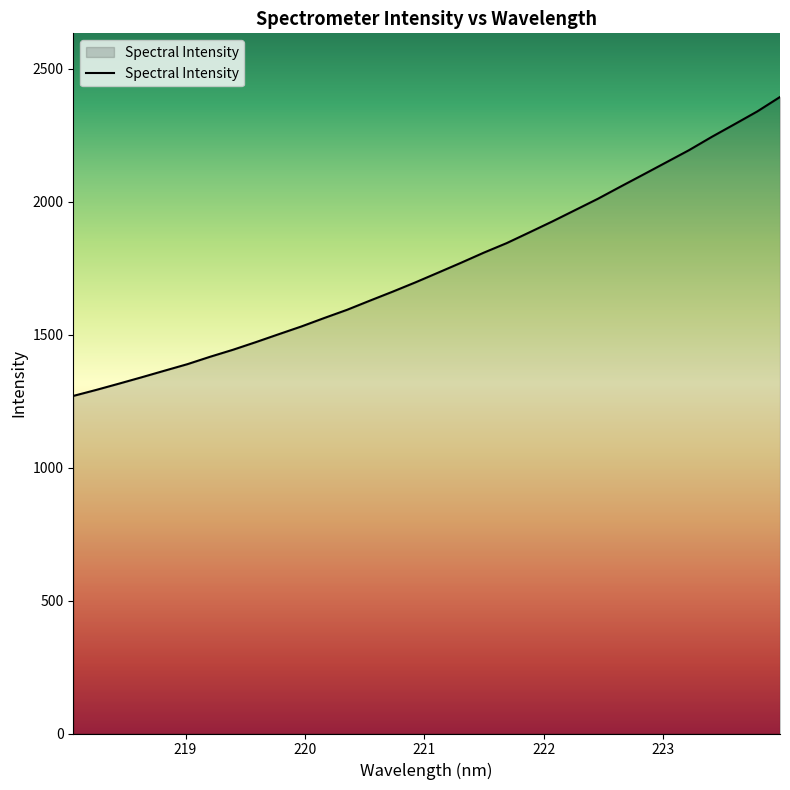

What is the minimum value shown in the chart?

1269.4